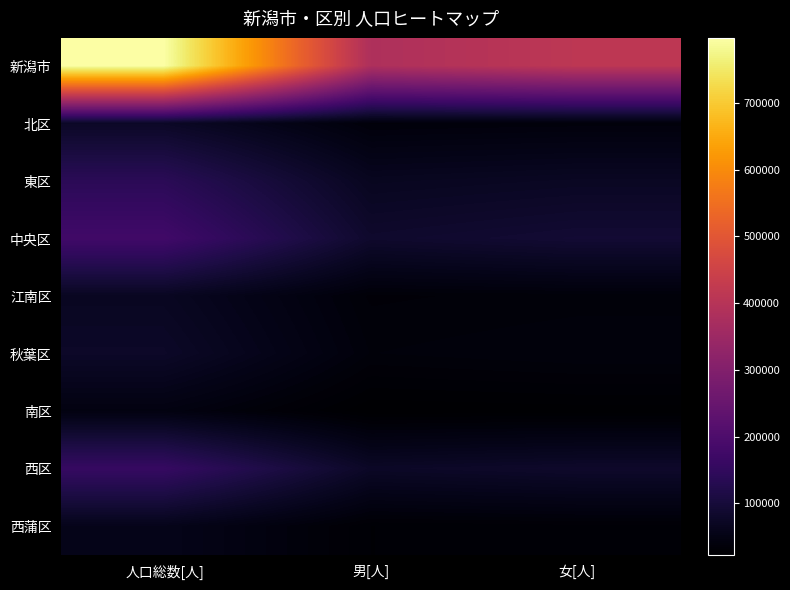

Rank the series by their maximum value, from highest to lowest.

新潟市, 中央区, 西区, 東区, 秋葉区, 北区, 江南区, 西蒲区, 南区